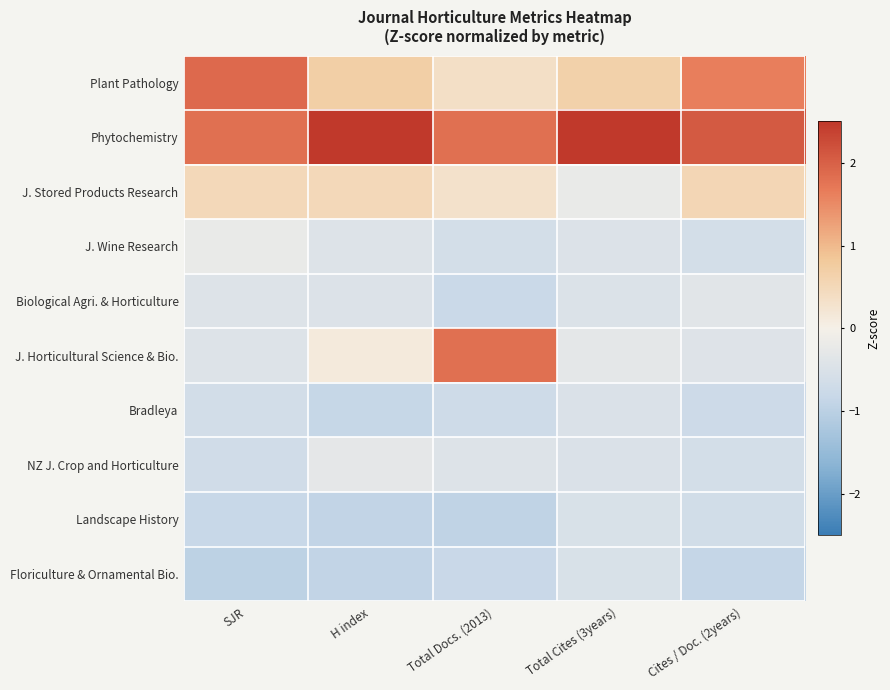

At how many categories does at least one series exceed 0?

5